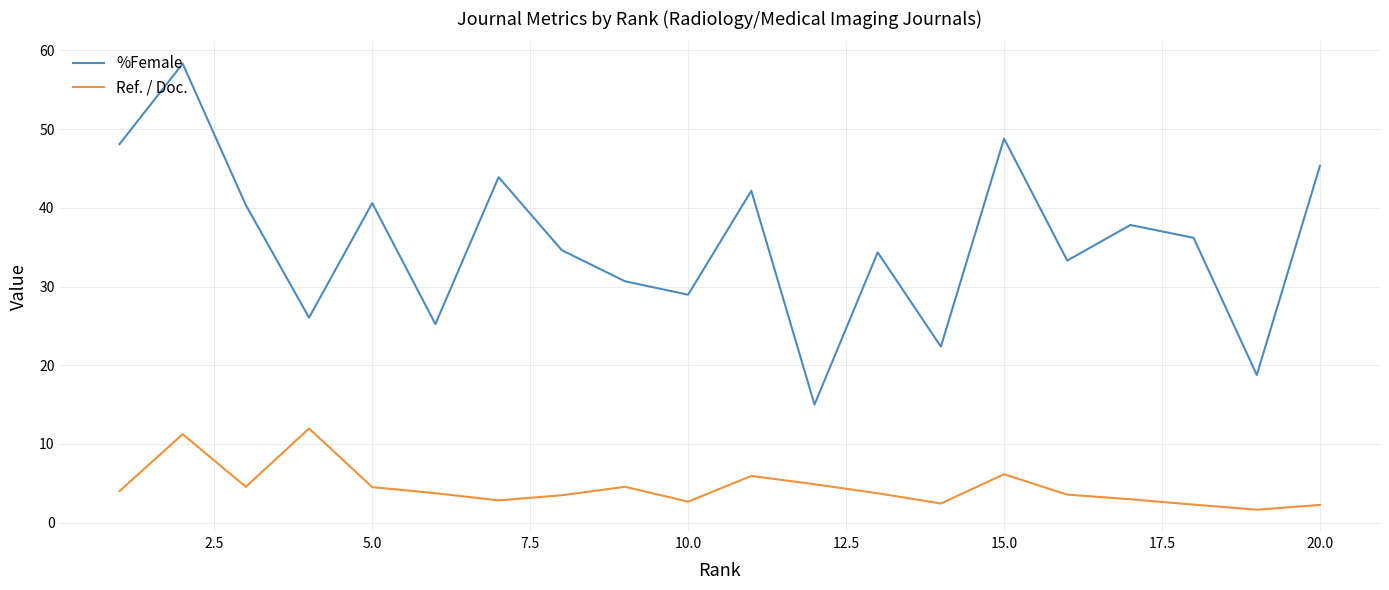

True or false: Ref. / Doc. and %Female intersect in this chart.

False